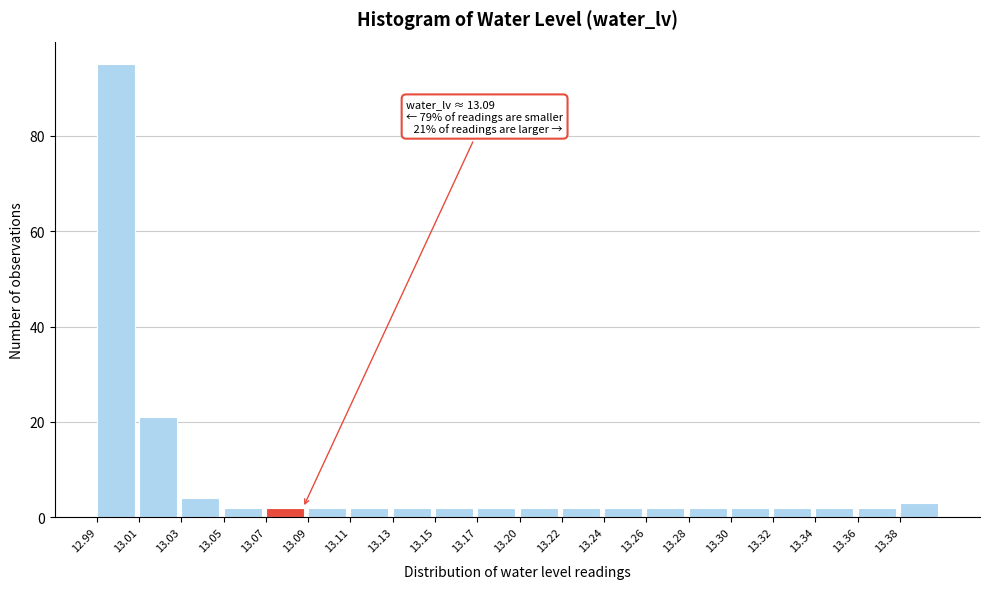

Reading left to right, extract all data points from this chart.

12.99=95	13.01=21	13.03=4	13.05=2	13.07=2	13.09=2	13.11=2	13.13=2	13.15=2	13.17=2	13.20=2	13.22=2	13.24=2	13.26=2	13.28=2	13.30=2	13.32=2	13.34=2	13.36=2	13.38=3